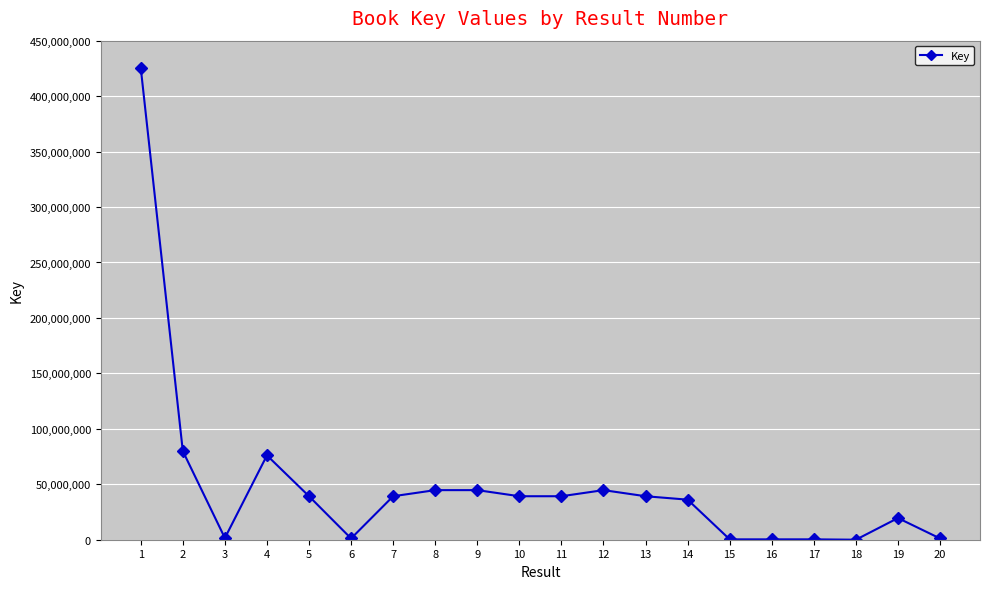

Where is the data nearest to the value 212765111?

2